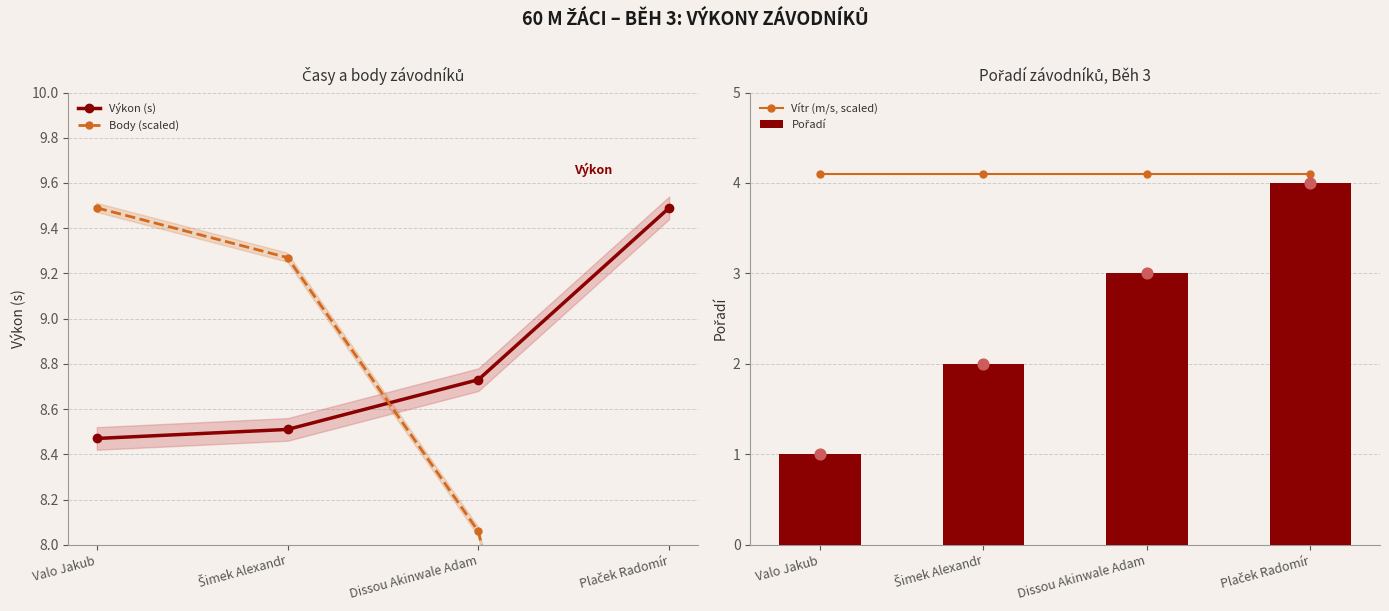

At which category is the sum across all series the highest?

Dissou Akinwale Adam